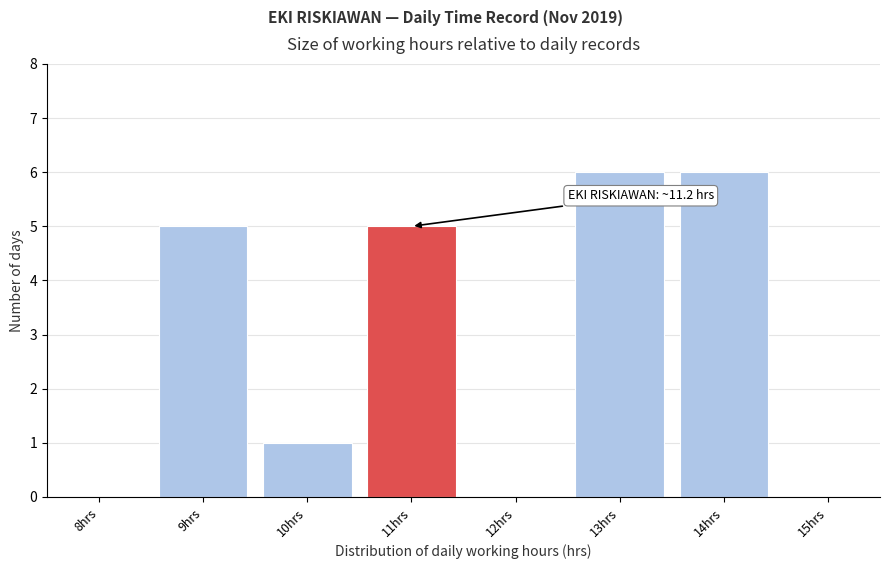

Reading right to left, what are all the values shown in this chart?

15hrs=0	14hrs=6	13hrs=6	12hrs=0	11hrs=5	10hrs=1	9hrs=5	8hrs=0